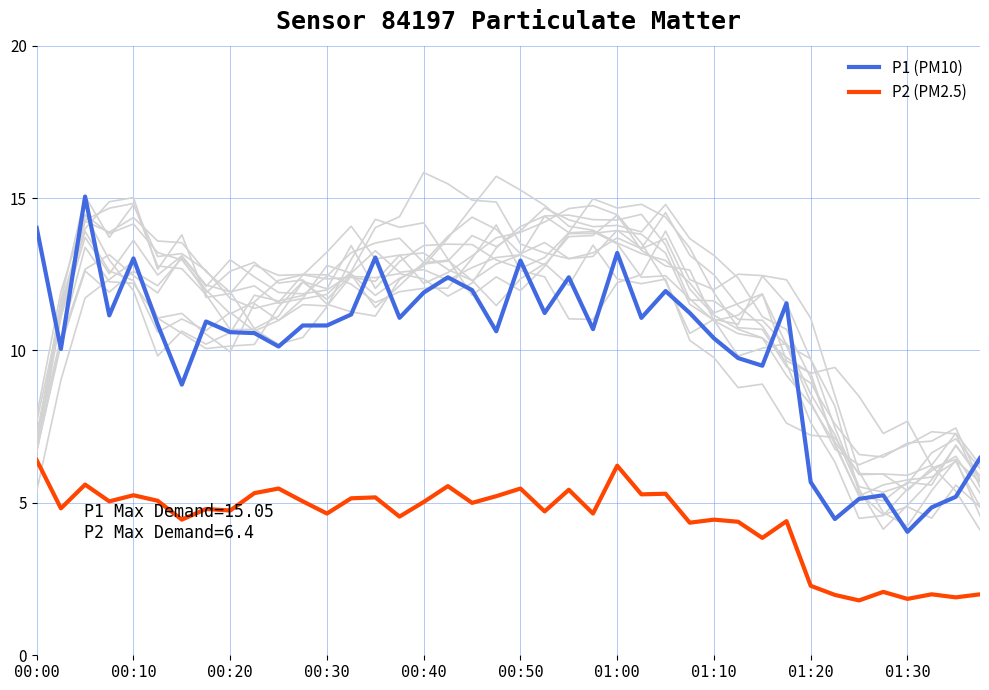

True or false: P2 (PM2.5) has a value of 4.5 at 01:10.

True